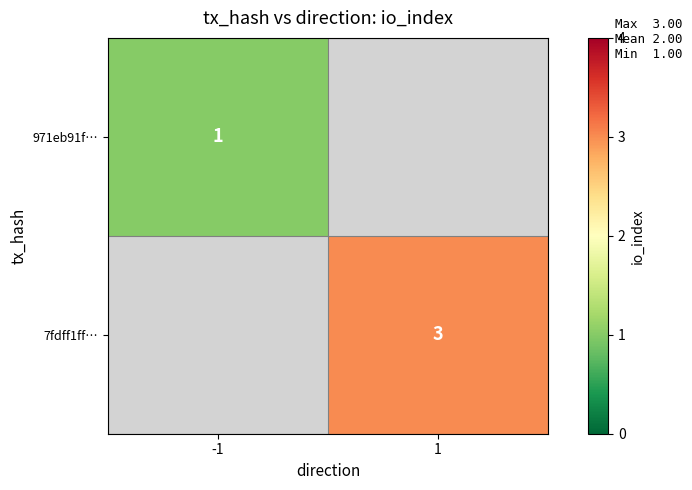

Is it true that 971eb91f… equals 0 at -1?

False